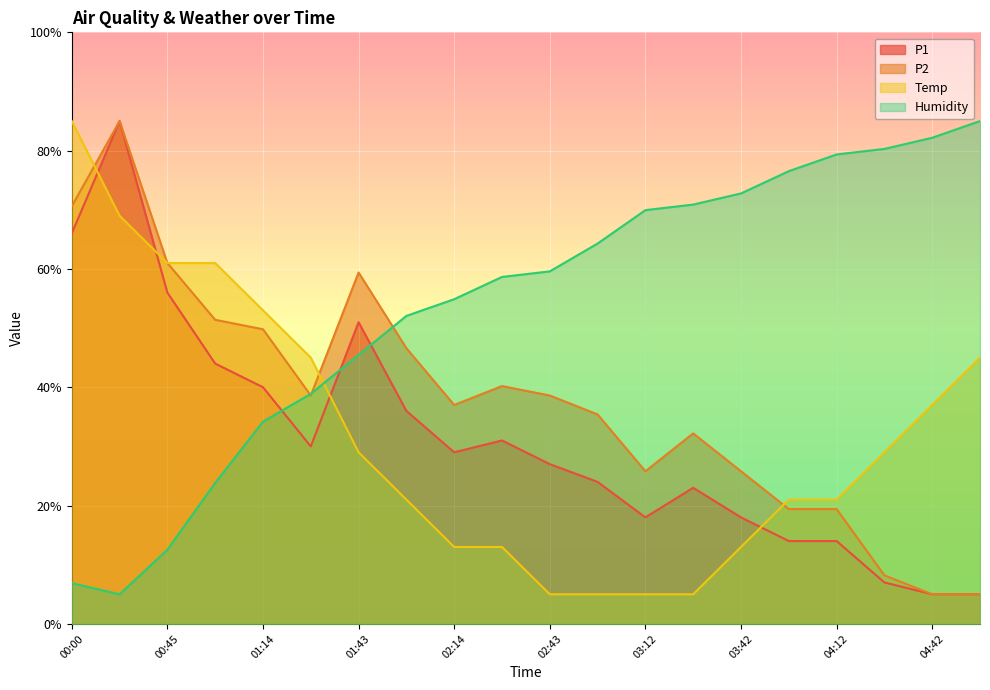

What is the label of the 10th point from the left?

02:28